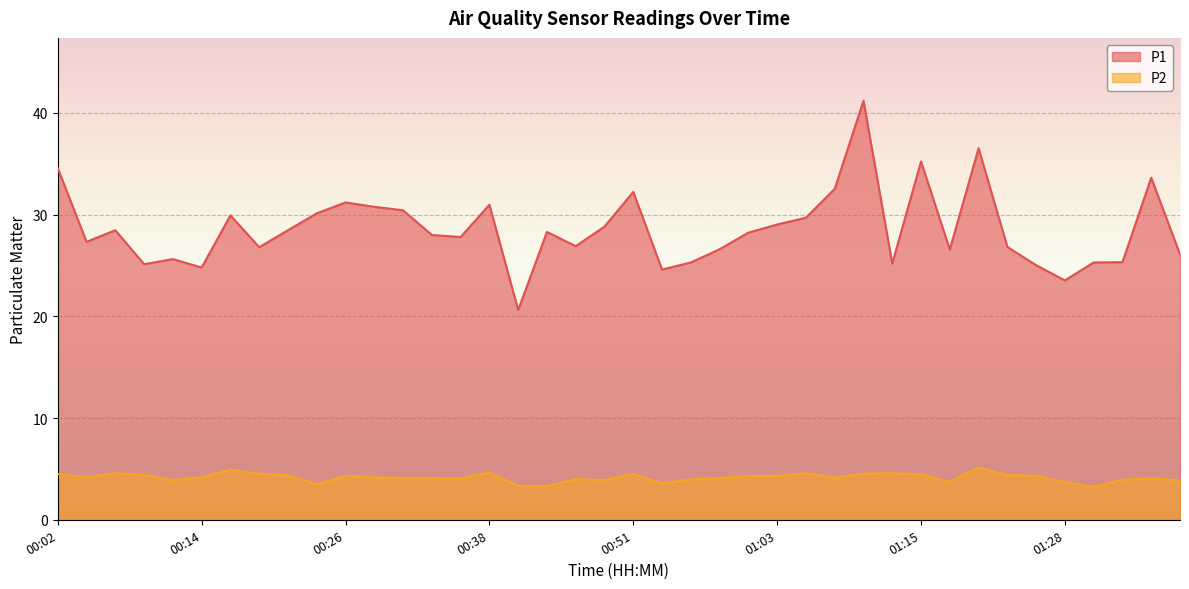

What is the average value of the P1 series?

28.6